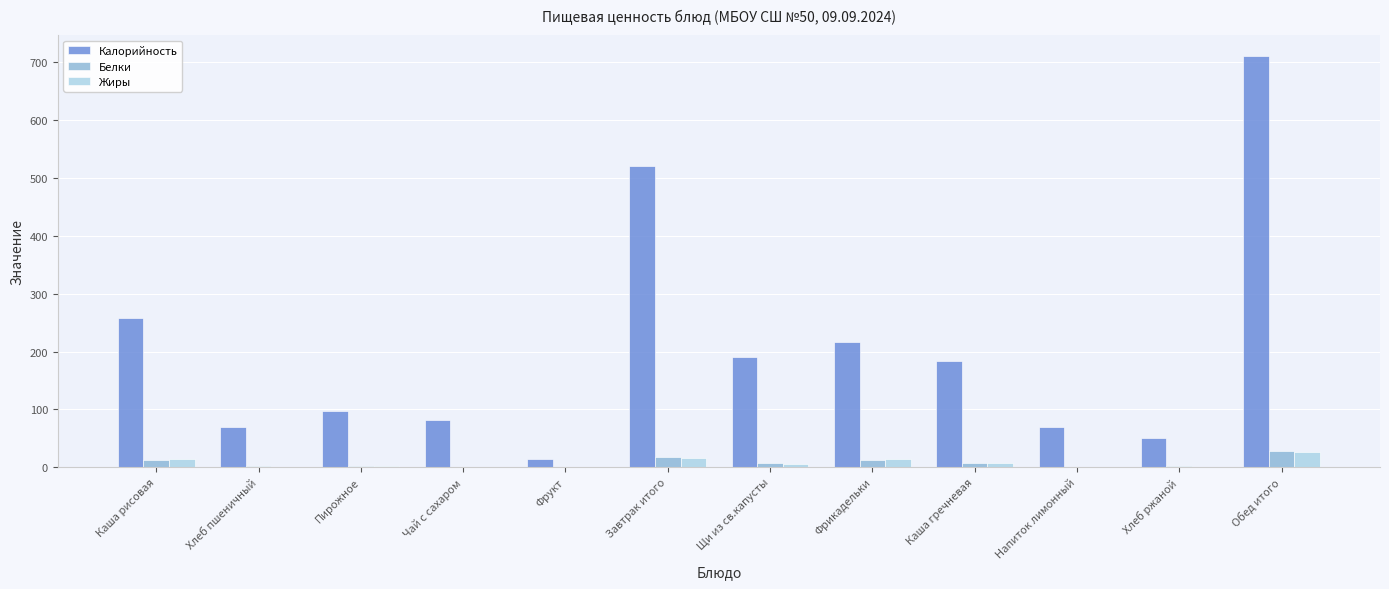

What is the total value across all series at Обед итого?

766.2